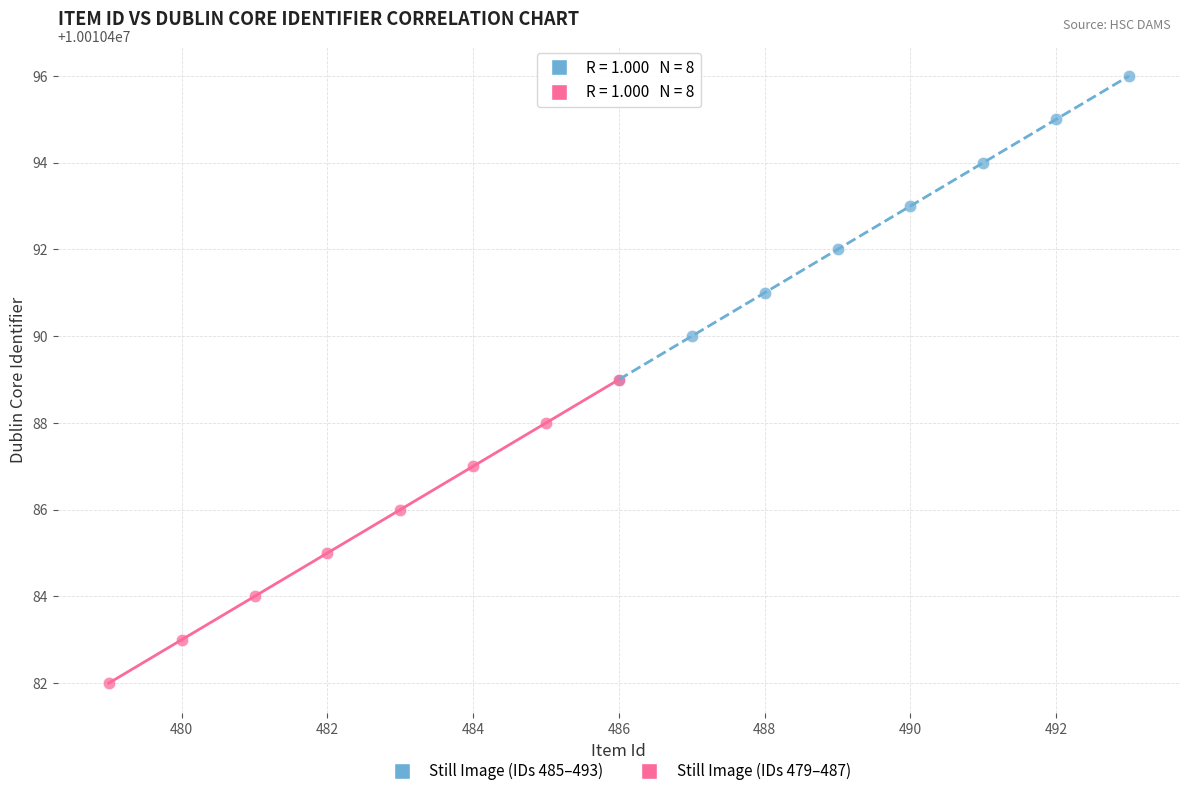

Which series contains the highest Y value?

Still Image (IDs 485–493)